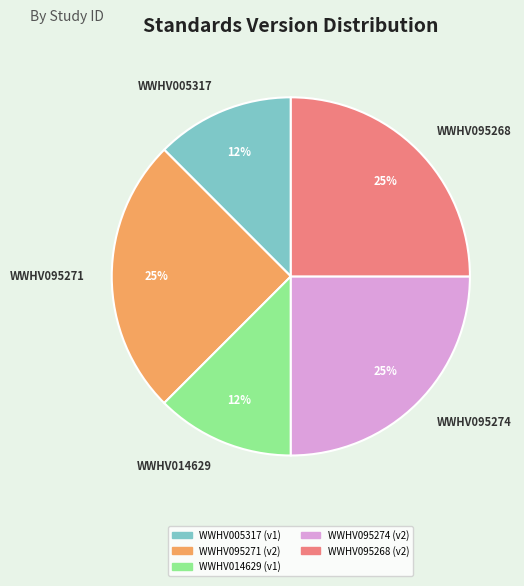

Does WWHV095268 represent more than half of the total?

No